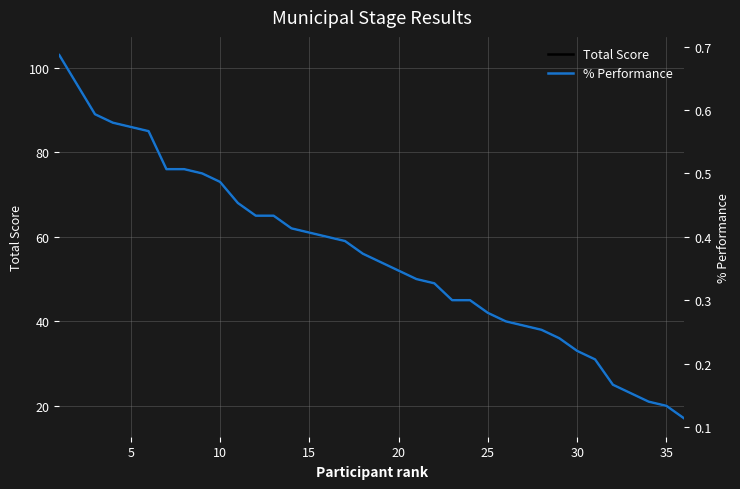

What are all the series names shown in the legend?

Total Score, % Performance